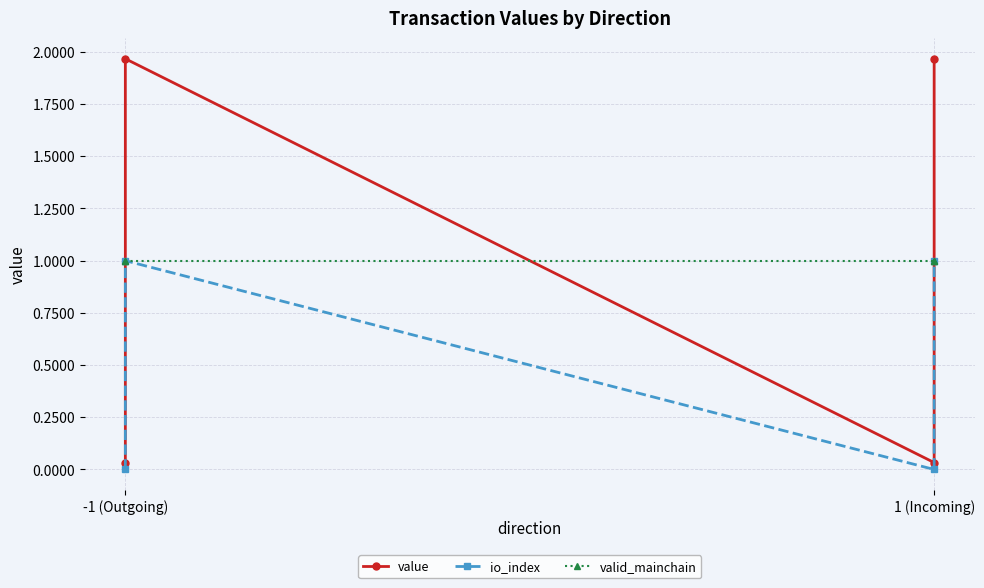

Which series has the largest range (max minus min)?

value